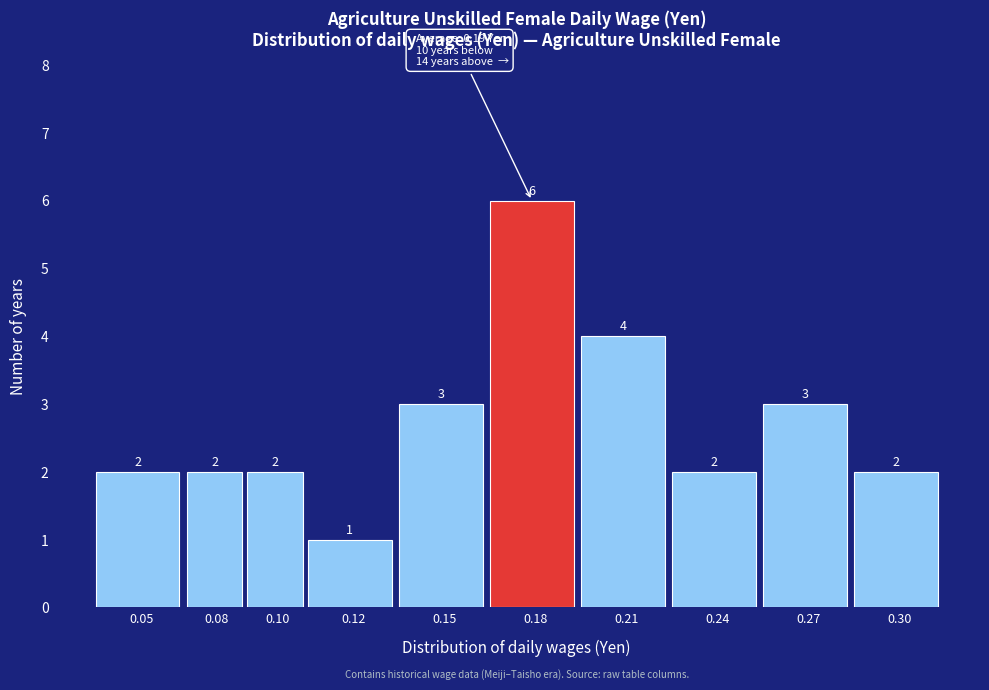

Reading left to right, list all the values displayed in this chart.

2	2	2	1	3	6	4	2	3	2